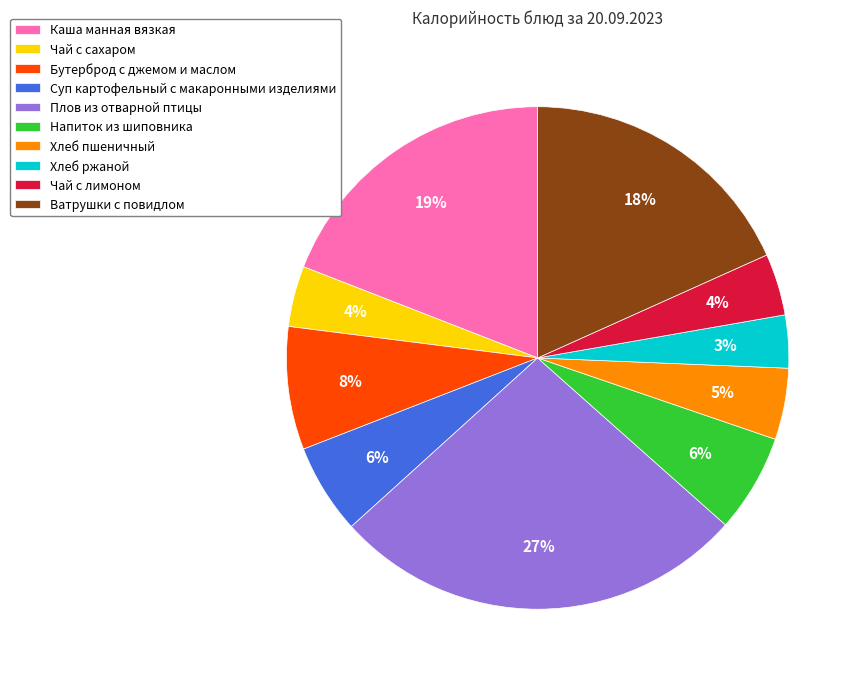

Does any single category account for the majority?

No